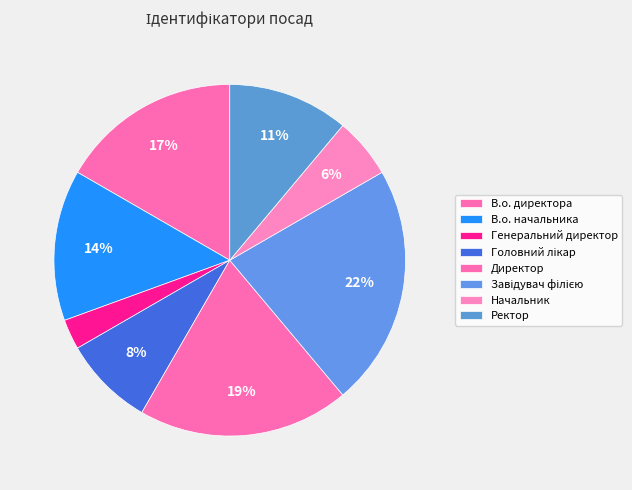

Is Начальник the majority of the pie?

No